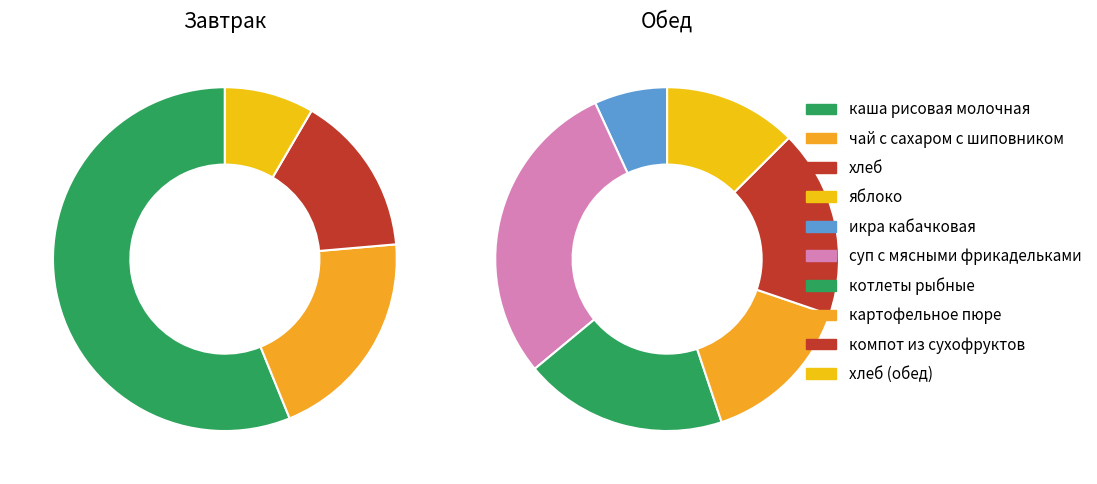

Which series has the widest spread of values?

Завтрак